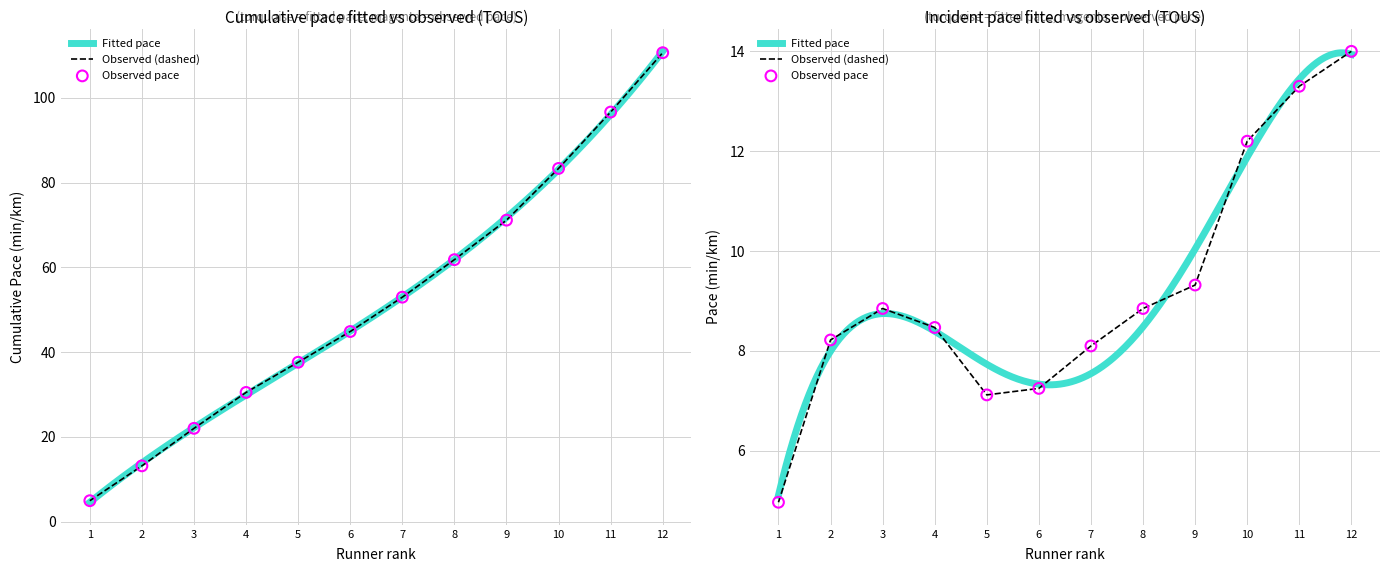

Which series has the widest spread of Y values?

Fitted pace (min/km)